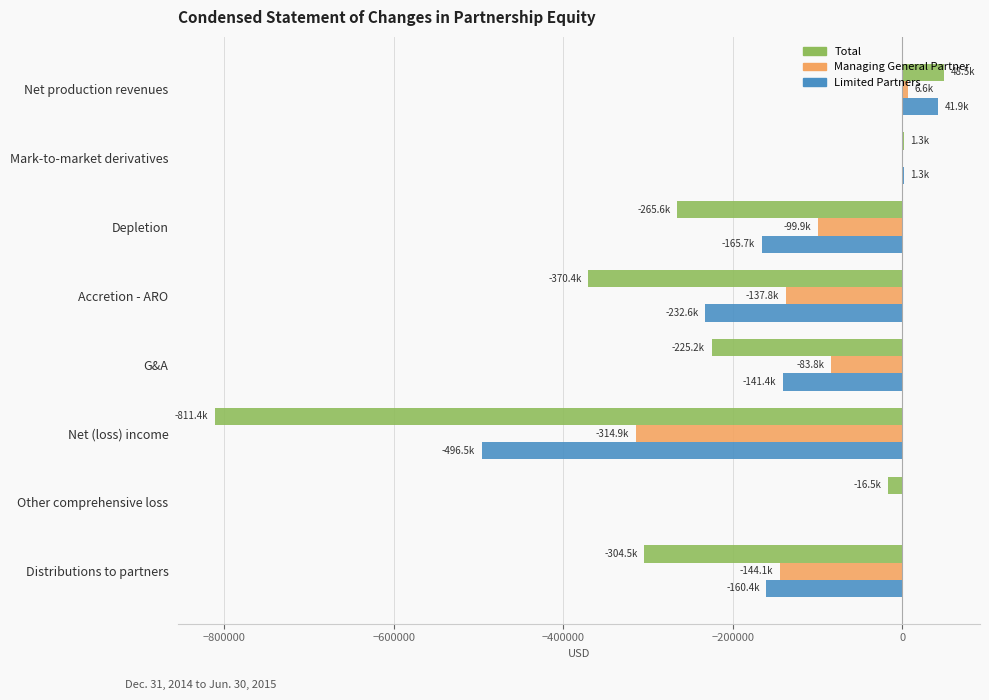

Between Net production revenues and Distributions to partners, which series saw the biggest shift?

Total